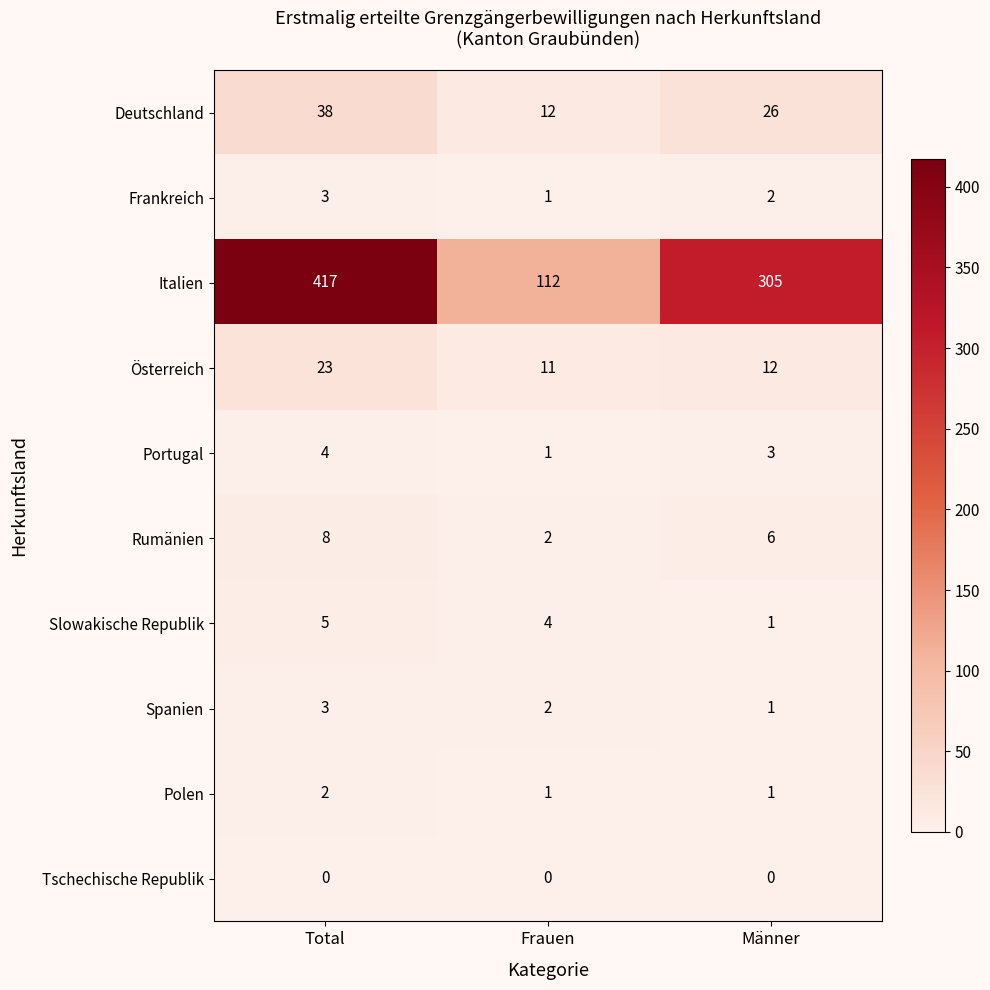

Reading left to right, list all the values displayed in this chart.

Deutschland: 38	12	26
Frankreich: 3	1	2
Italien: 417	112	305
Österreich: 23	11	12
Portugal: 4	1	3
Rumänien: 8	2	6
Slowakische Republik: 5	4	1
Spanien: 3	2	1
Polen: 2	1	1
Tschechische Republik: 0	0	0